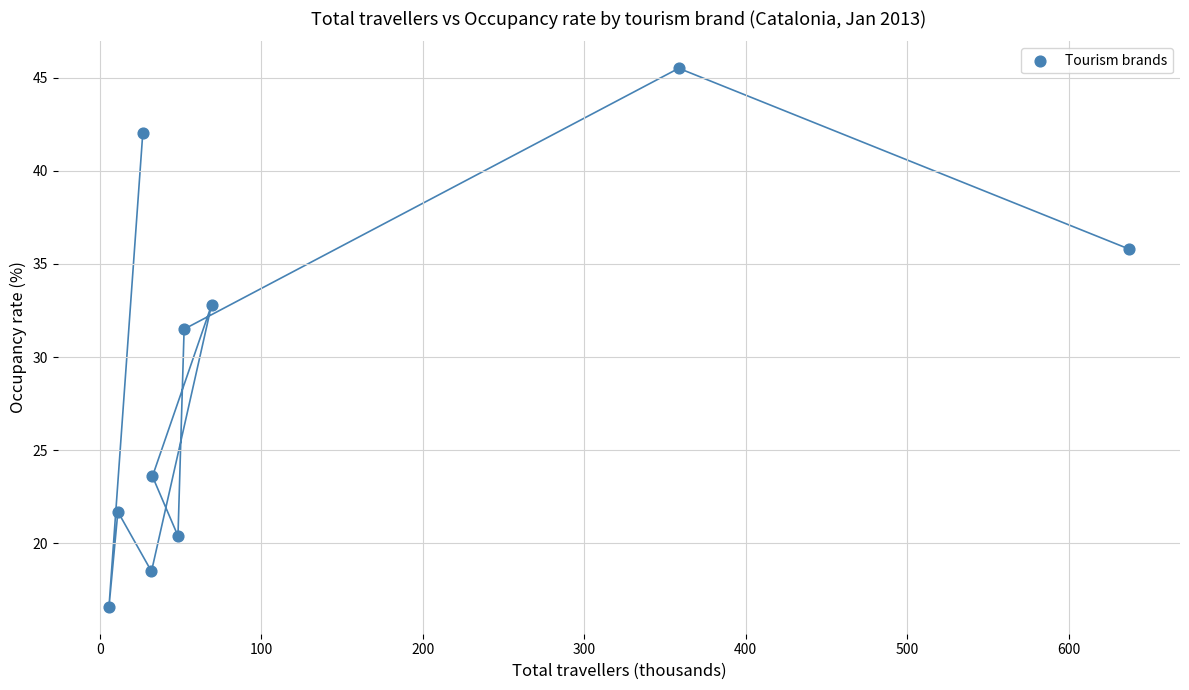

What Y value in the scatter plot is closest to 31?

31.5